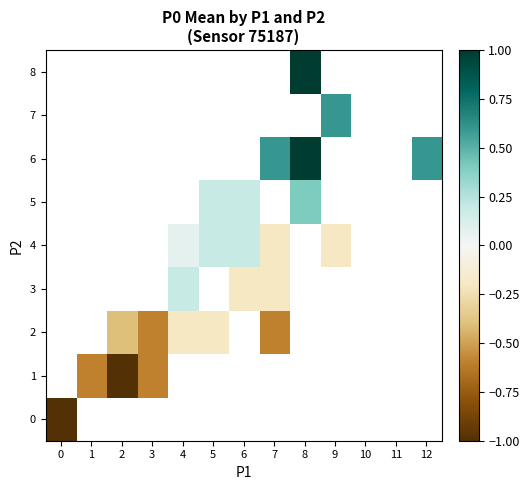

What is the minimum value shown in the chart?

-1.0